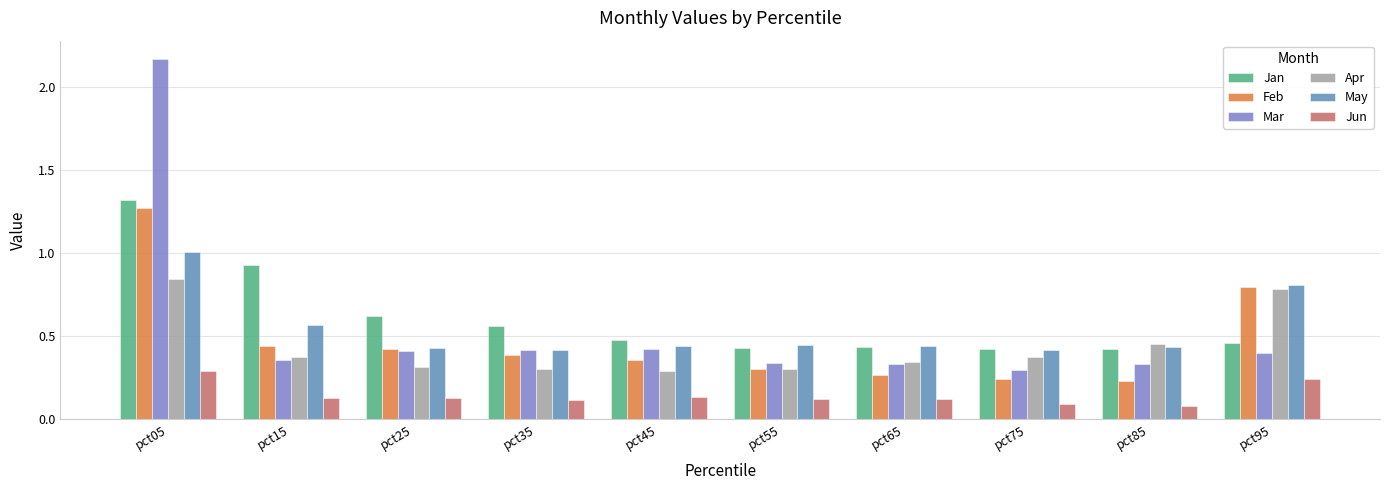

At which category is the sum across all series the highest?

pct05